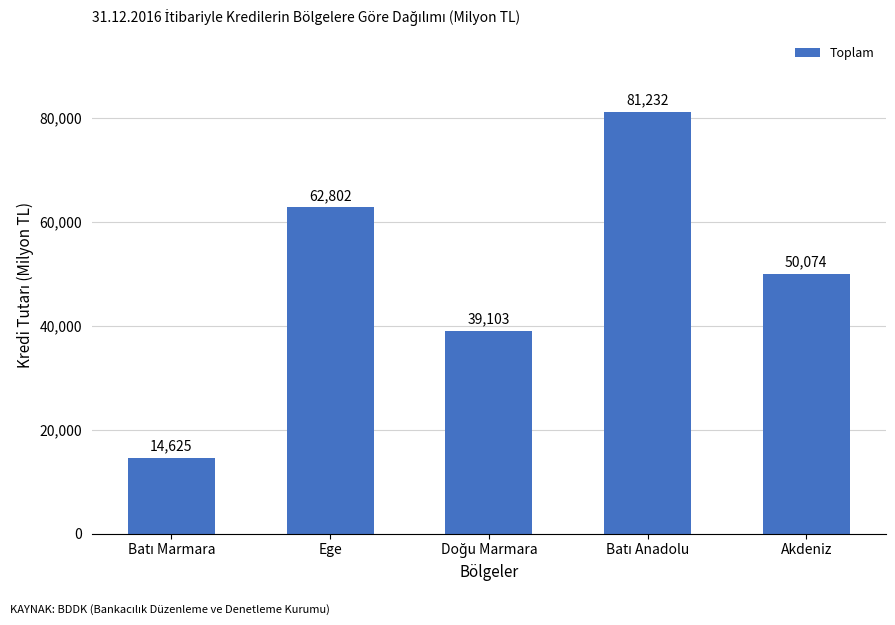

Is it true that the value at Ege is 98084.2?

False